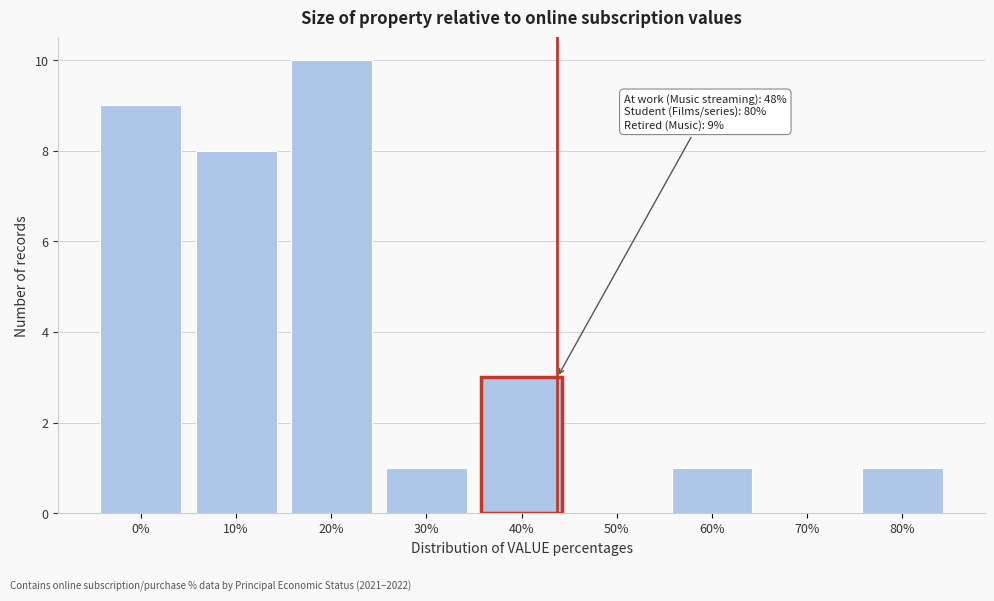

Reading right to left, transcribe all the data shown in this chart.

80%=1	70%=0	60%=1	50%=0	40%=3	30%=1	20%=10	10%=8	0%=9